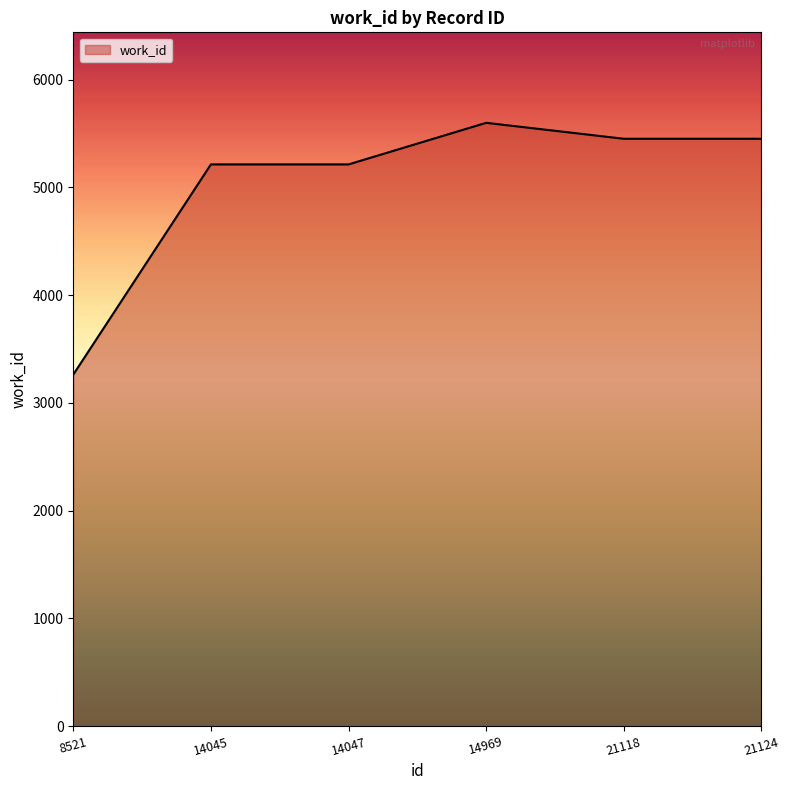

The value at 21118 is 7162. True or false?

False